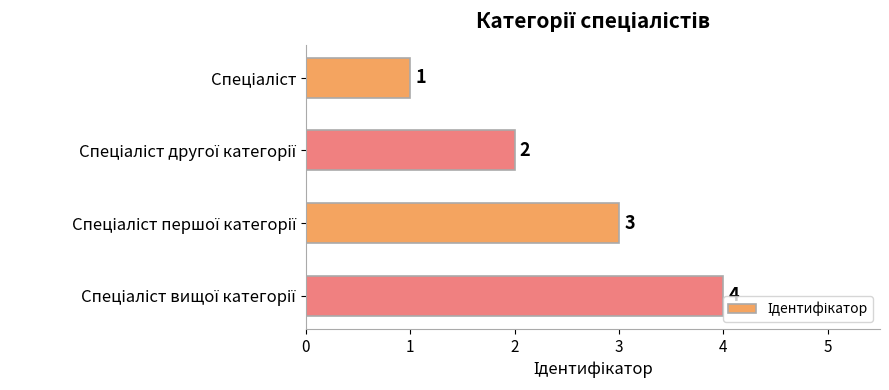

How many values are between 2 and 4?

3